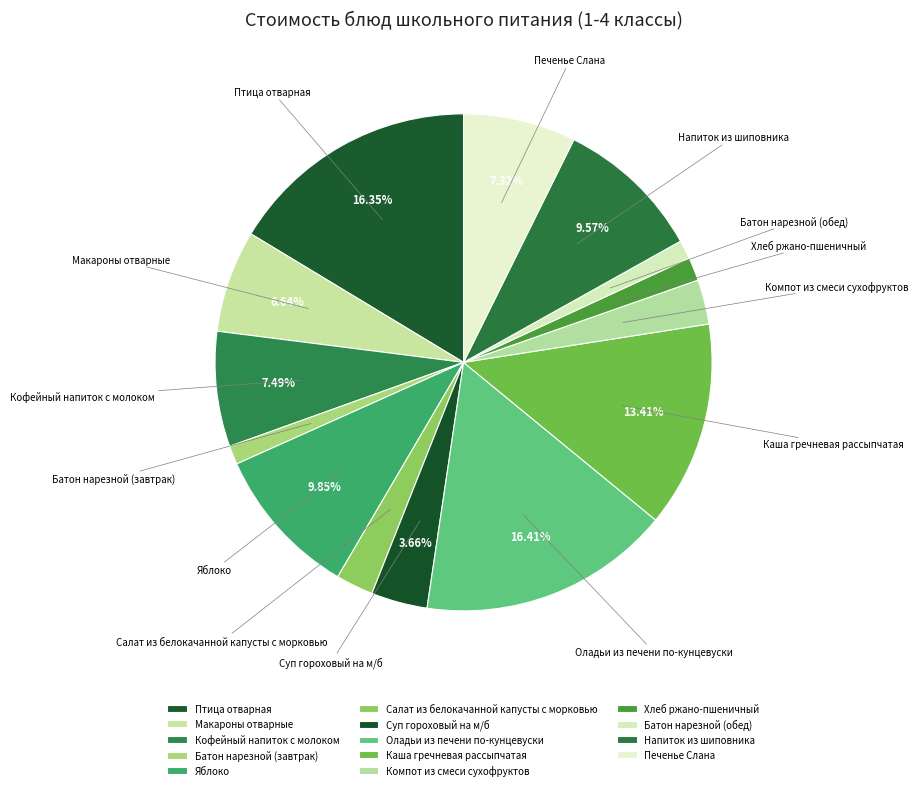

Is it true that Оладьи из печени по-кунцевуски is 27% of the pie?

False